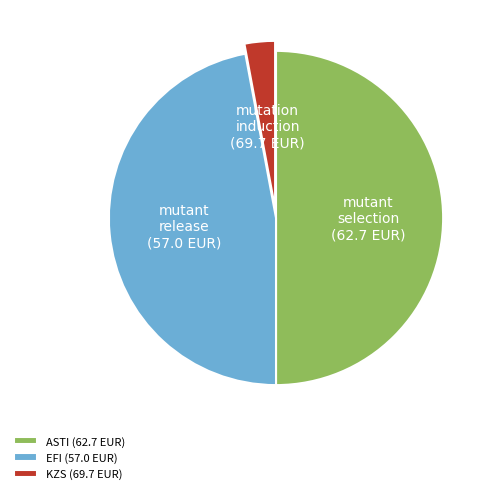

The EFI (57.0 EUR) slice represents 47% of the pie. True or false?

True